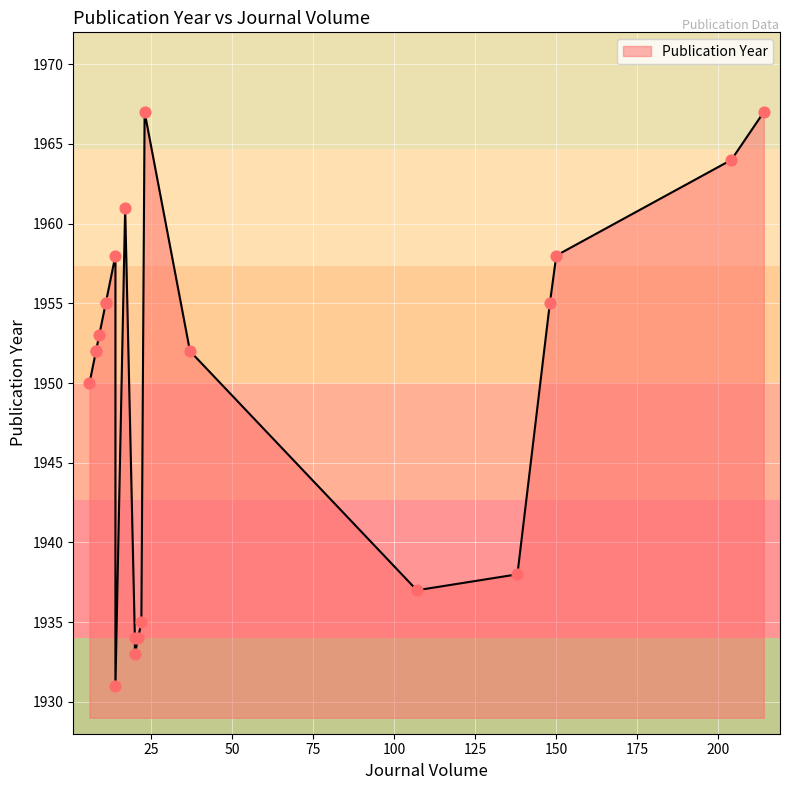

Approximately how many times larger is the value at 21 compared to 150?

1.0